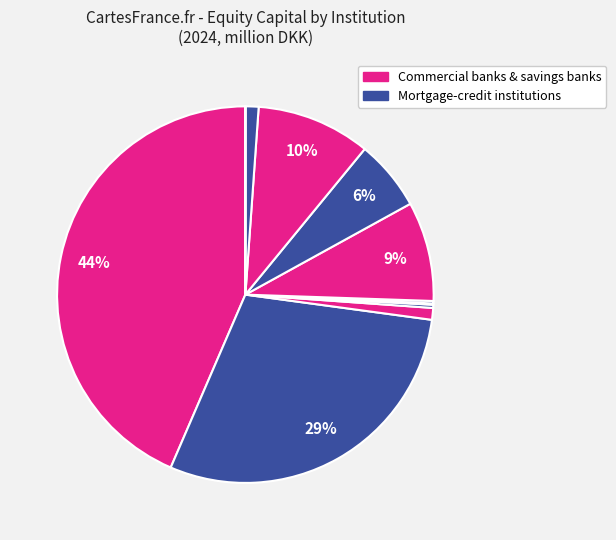

How many slices are in this pie chart?

11